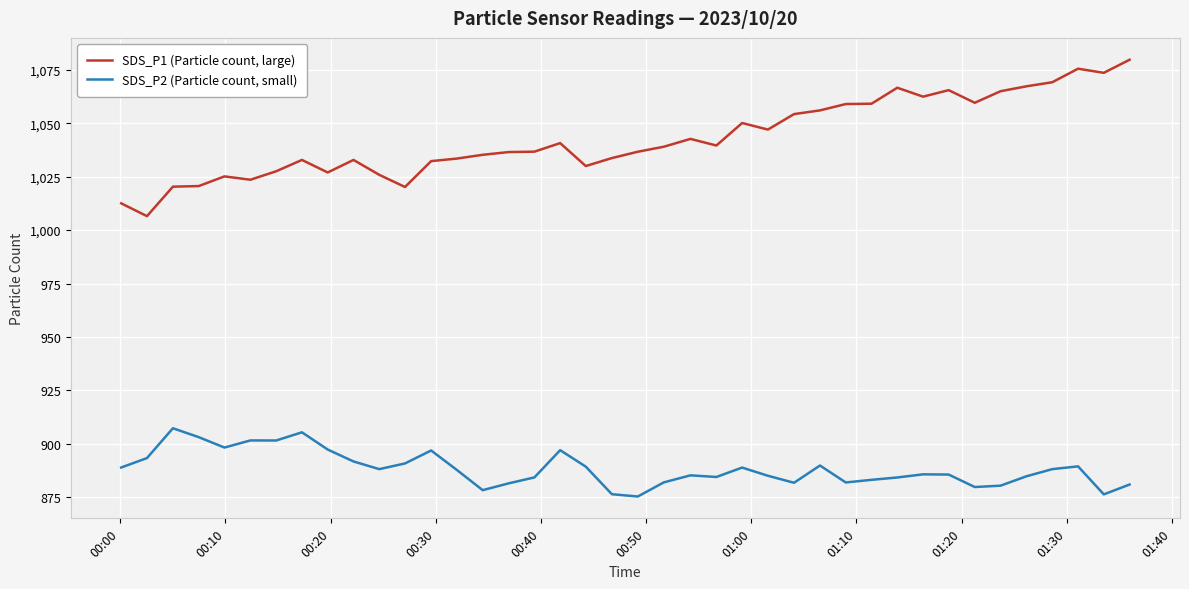

What is the average value of the SDS_P2 (Particle count, small) series?

888.4